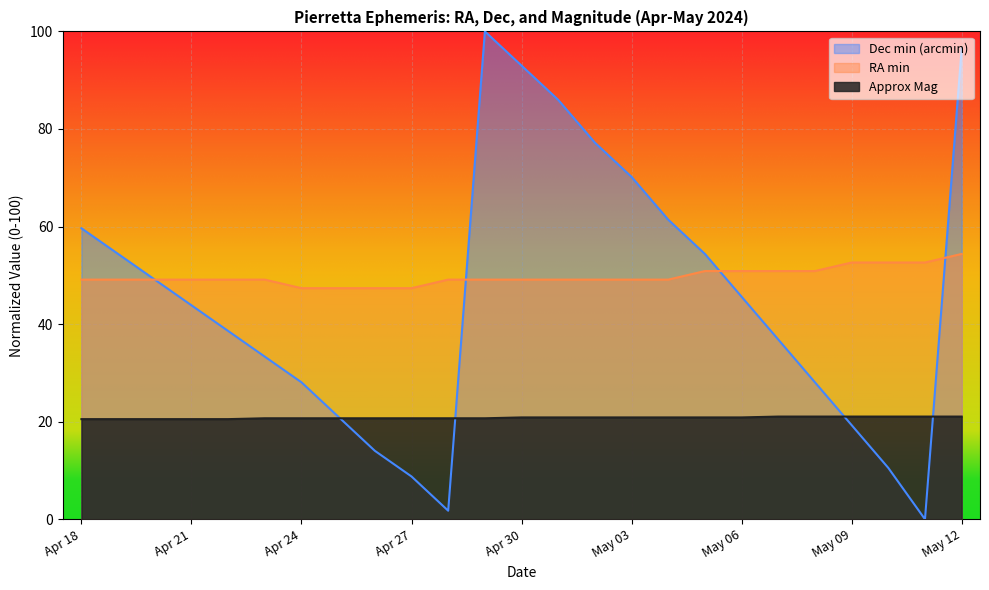

What is the maximum value for Approx Mag?

21.1